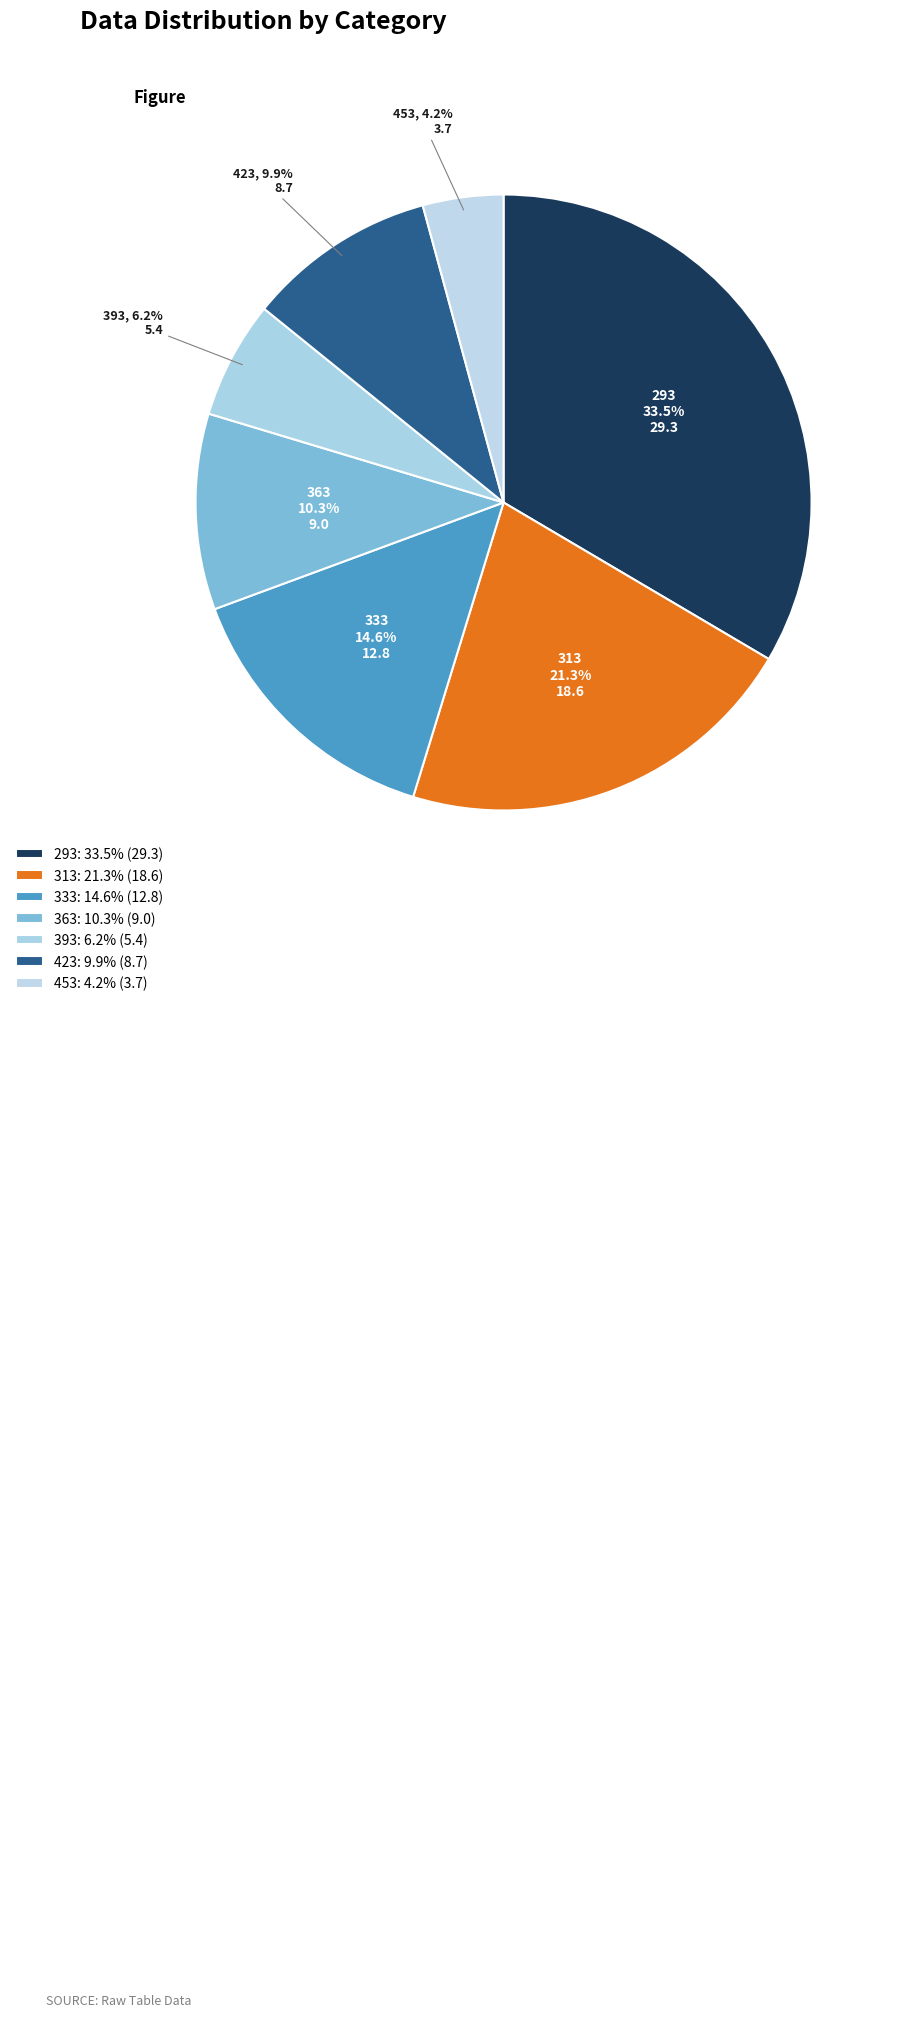

To the nearest percent, what portion does 313 represent?

21%